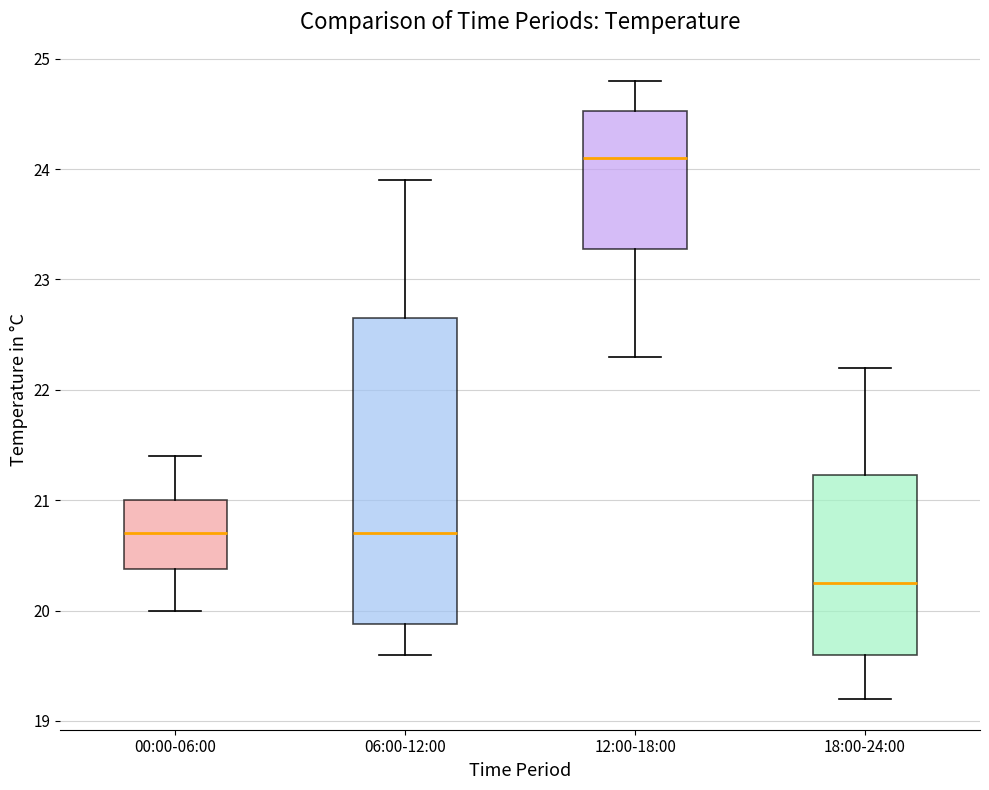

Which box is the tallest, from its lower edge to its upper edge?

06:00-12:00